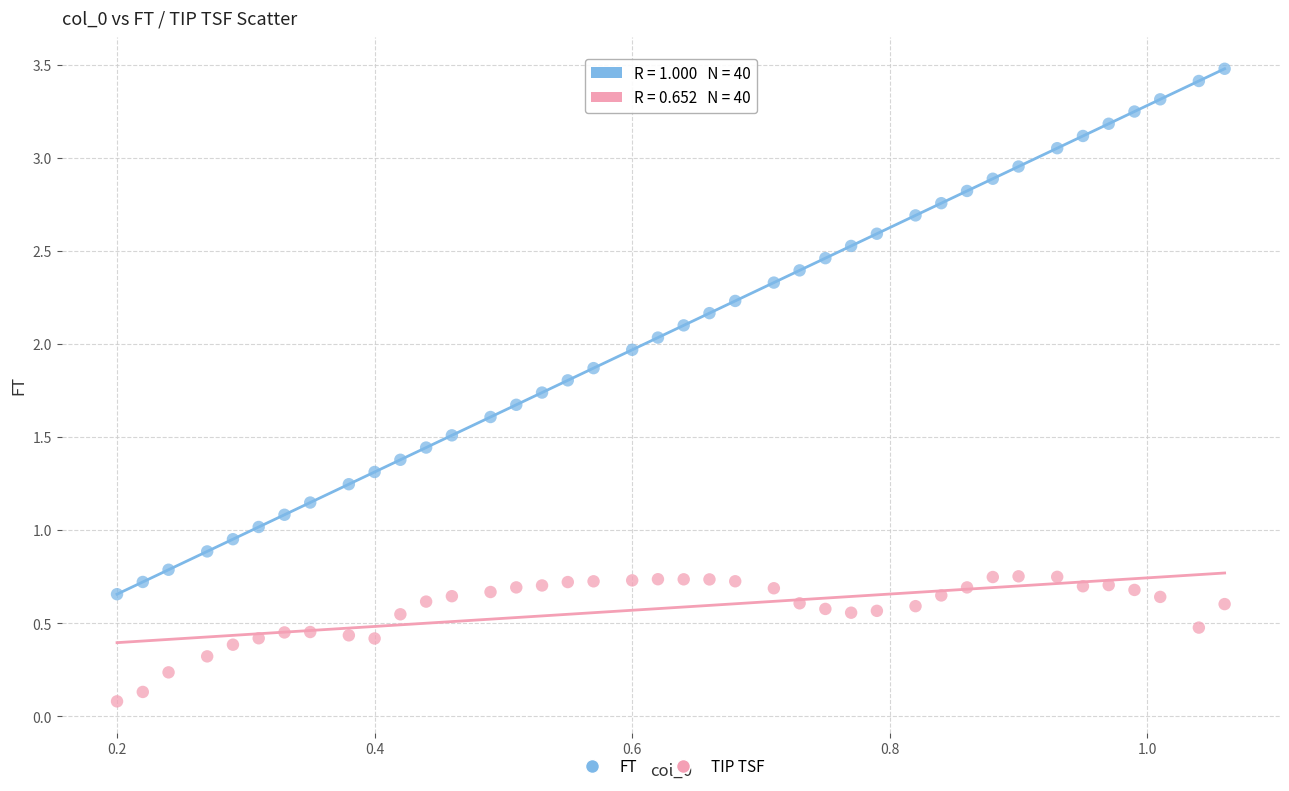

What are all the series names shown in the legend?

FT, TIP TSF